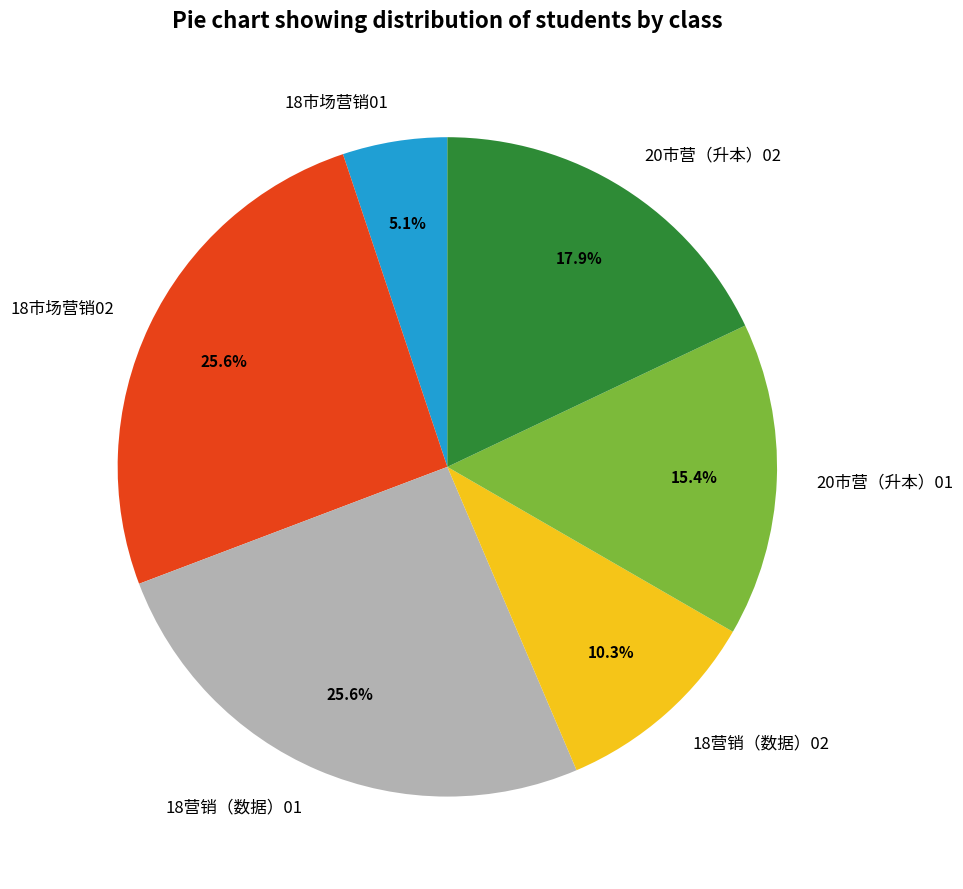

What percentage is the 20市营（升本）02 slice, to the nearest percent?

18%